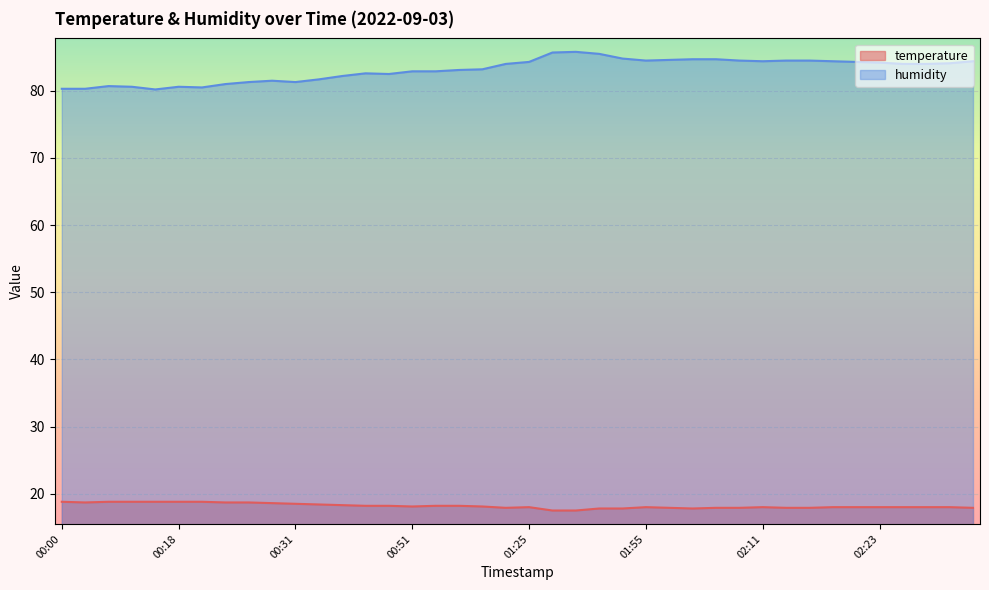

At which category does temperature reach its first local peak?

01:25